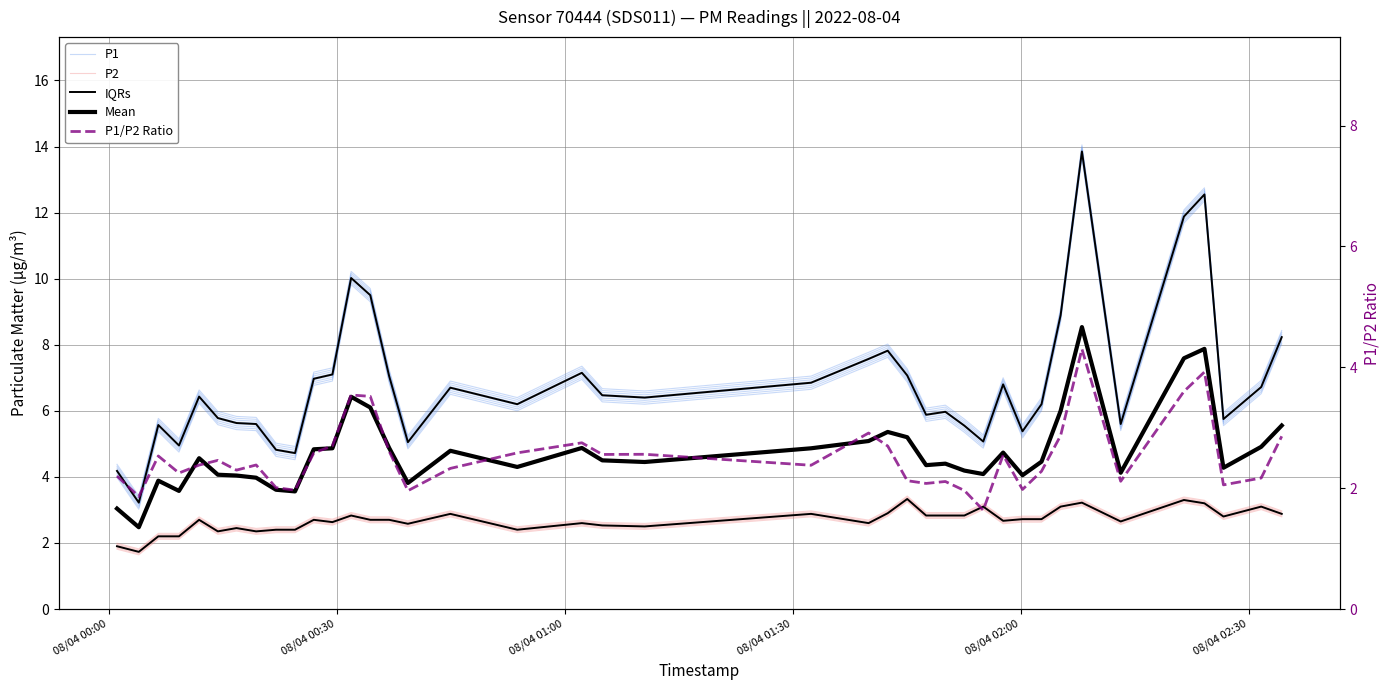

In P1/P2 Ratio, how many points are lower than both neighbors (excluding endpoints)?

12